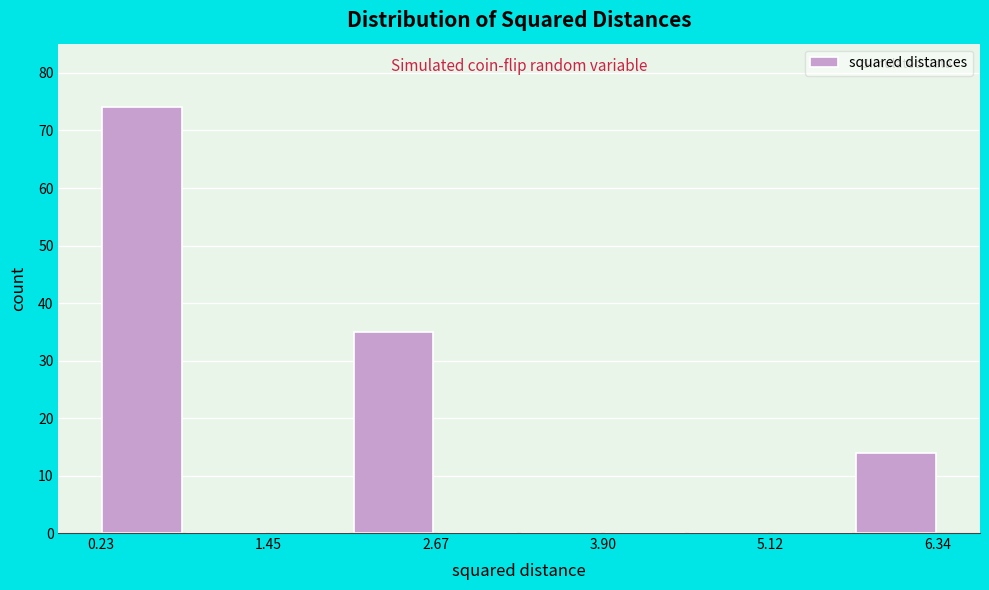

Around what value on the x-axis is the tallest bar? Give the approximate position of its centre, as read against the axis.

0.6